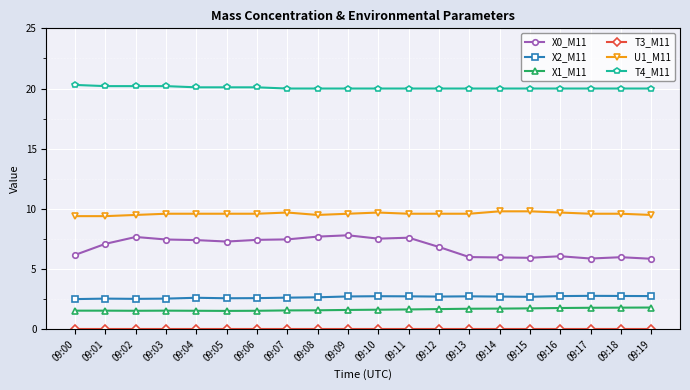

Read the X1_M11 value at 09:19.

1.8